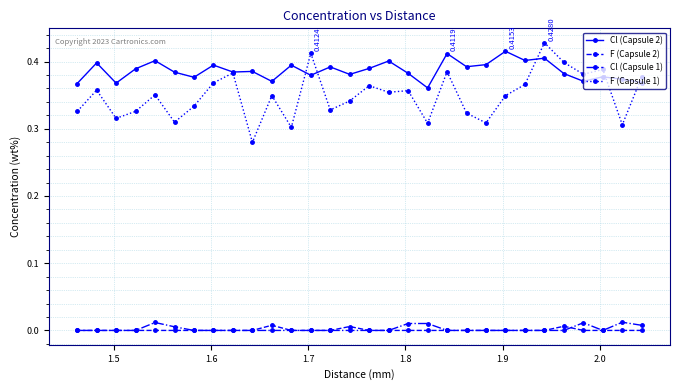

How many categories are shown in the chart?

30